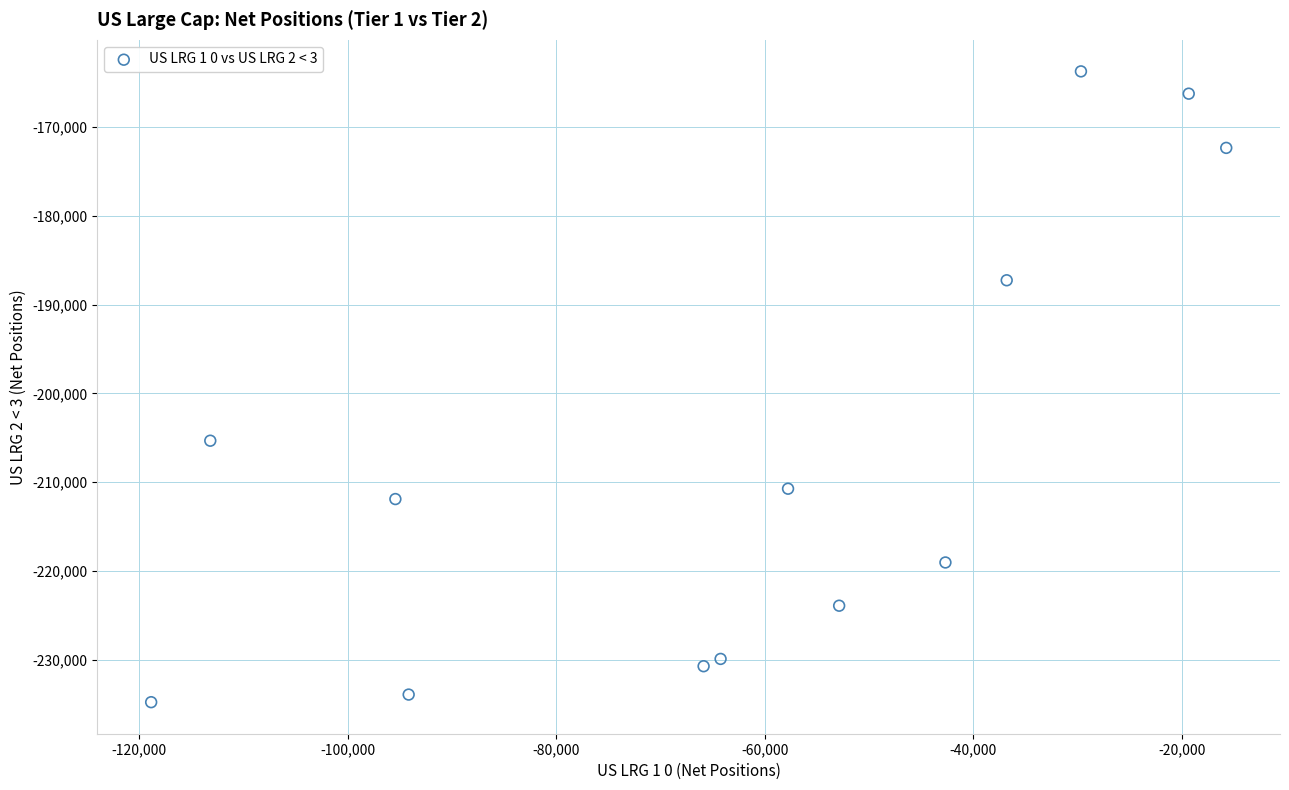

What Y value in the scatter plot is closest to -199246?

-205323